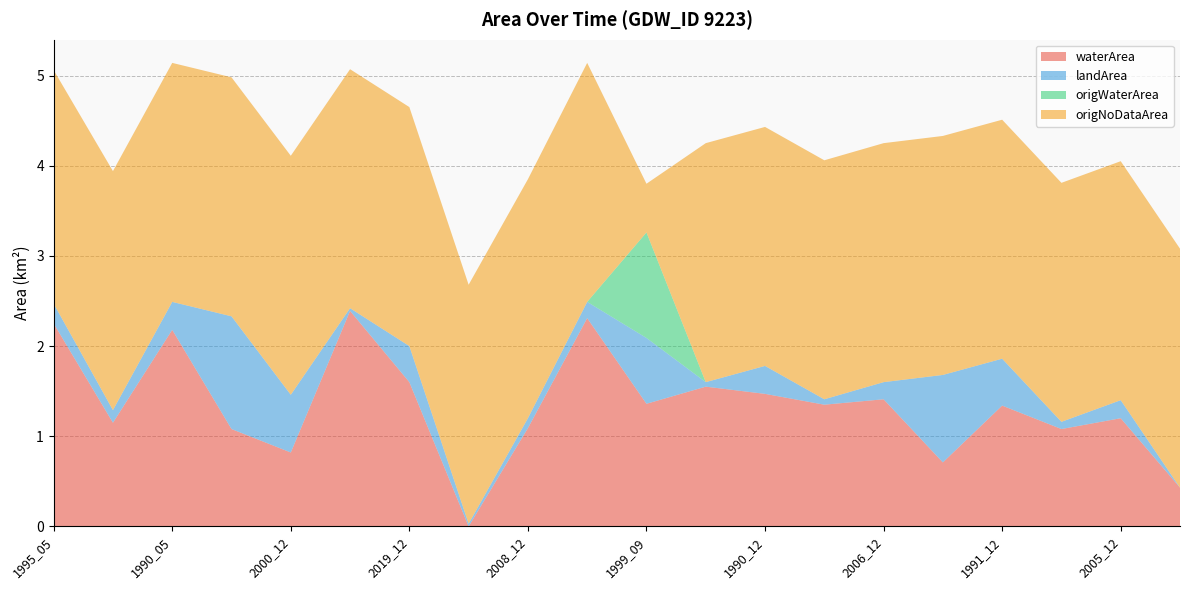

Reading left to right, what are all the values shown in this chart?

waterArea: 2.2	1.1	2.2	1.1	0.8	2.4	1.6	0.0	1.1	2.3	1.4	1.6	1.5	1.4	1.4	0.7	1.3	1.1	1.2	0.4
landArea: 0.2	0.1	0.3	1.2	0.6	0.0	0.4	0.0	0.1	0.2	0.7	0.1	0.3	0.1	0.2	1.0	0.5	0.1	0.2	0.0
origWaterArea: 0.0	0.0	0.0	0.0	0.0	0.0	0.0	0.0	0.0	0.0	1.2	0.0	0.0	0.0	0.0	0.0	0.0	0.0	0.0	0.0
origNoDataArea: 2.6	2.6	2.6	2.6	2.6	2.6	2.6	2.6	2.6	2.6	0.5	2.6	2.6	2.6	2.6	2.6	2.6	2.6	2.6	2.6